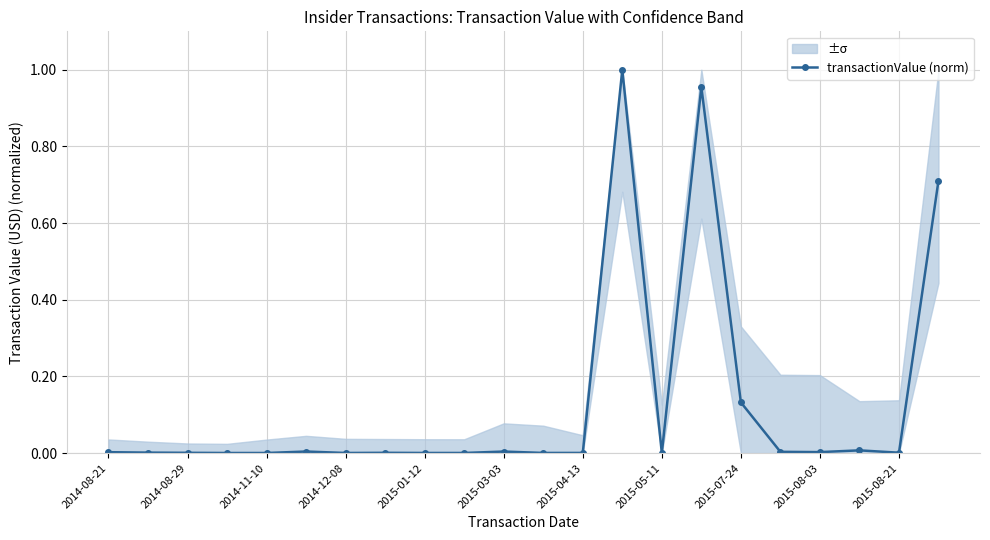

True or false: transactionValue (norm) has more than 0 interior local peaks.

True